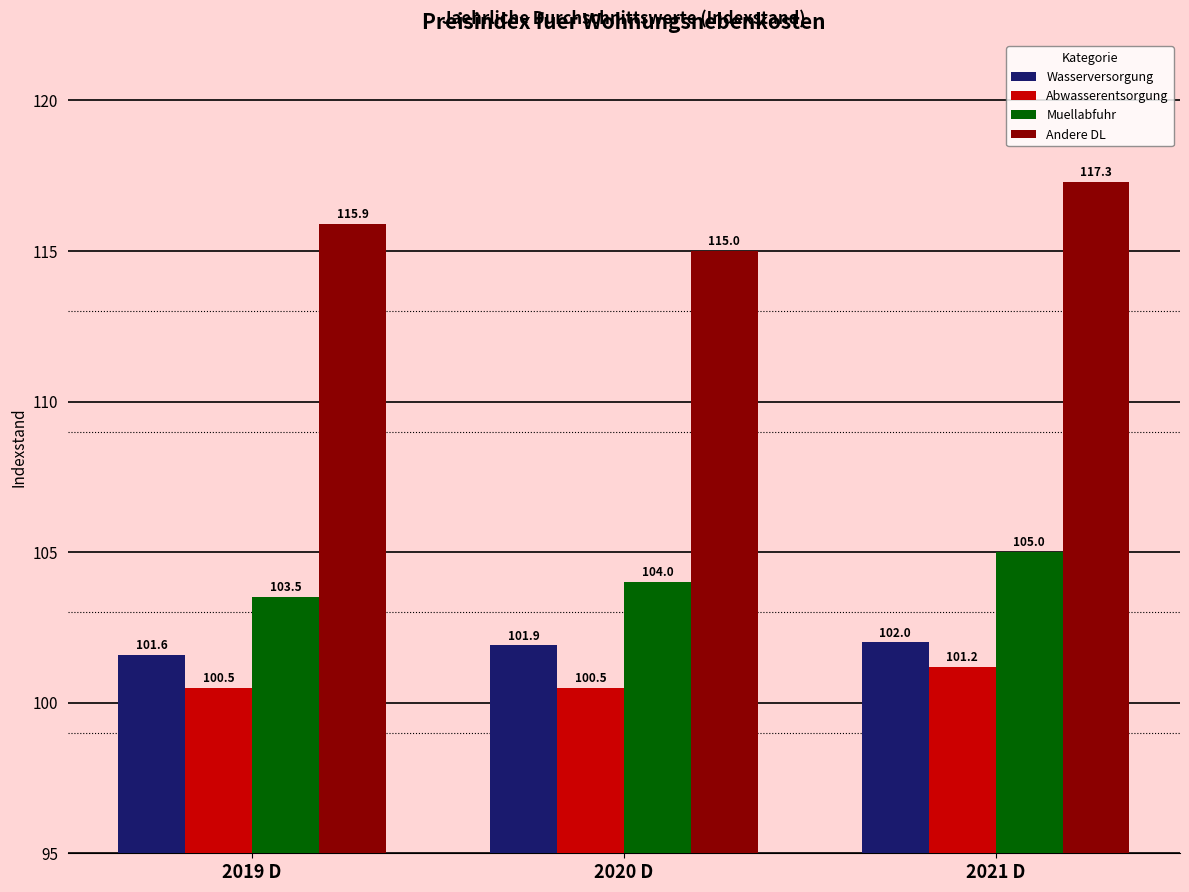

List the labels in order of Andere DL value, smallest first.

2020 D, 2019 D, 2021 D